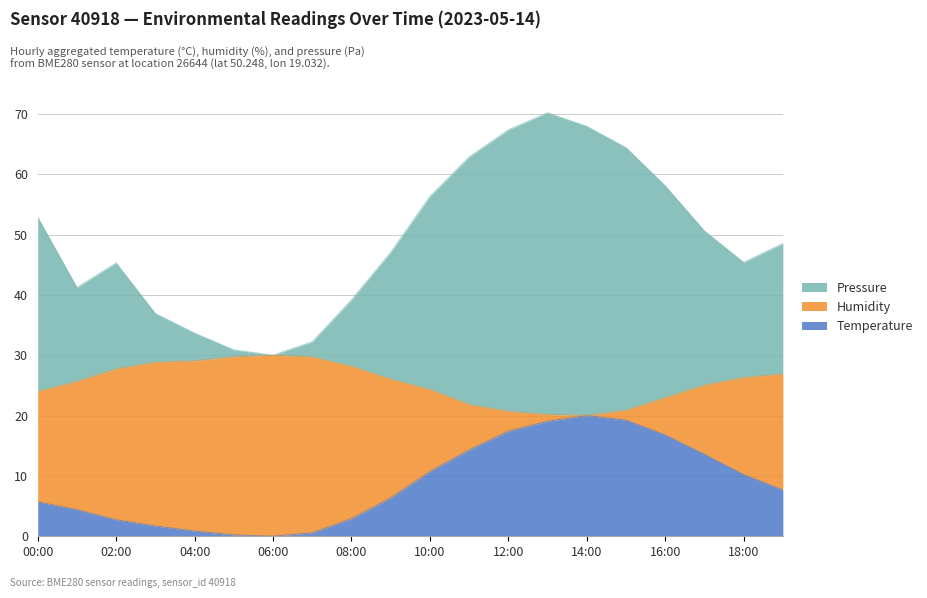

True or false: Pressure and Temperature intersect in this chart.

False